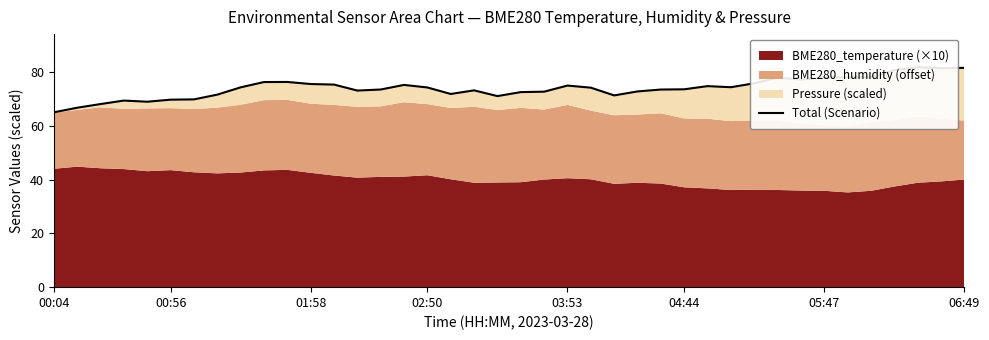

Between 19 and 20, which is larger?

20